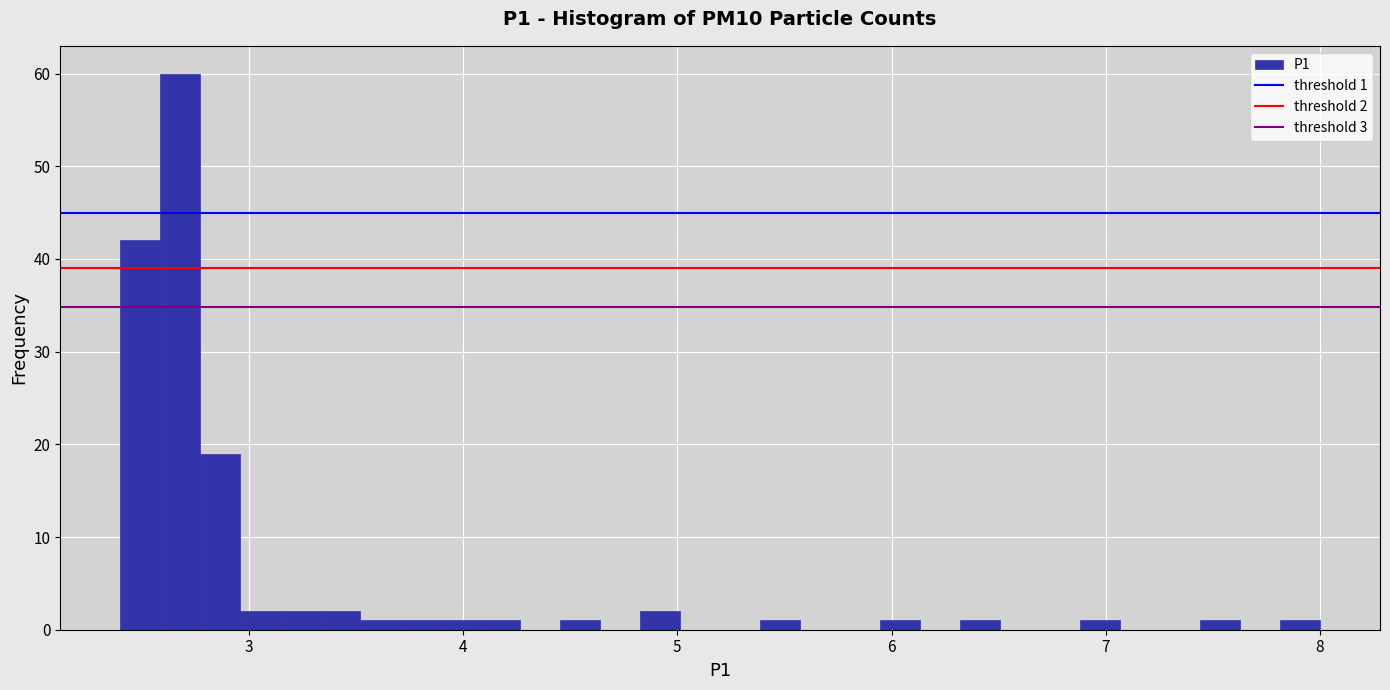

Around what value on the x-axis is the tallest bar? Give the approximate position of its centre, as read against the axis.

2.7